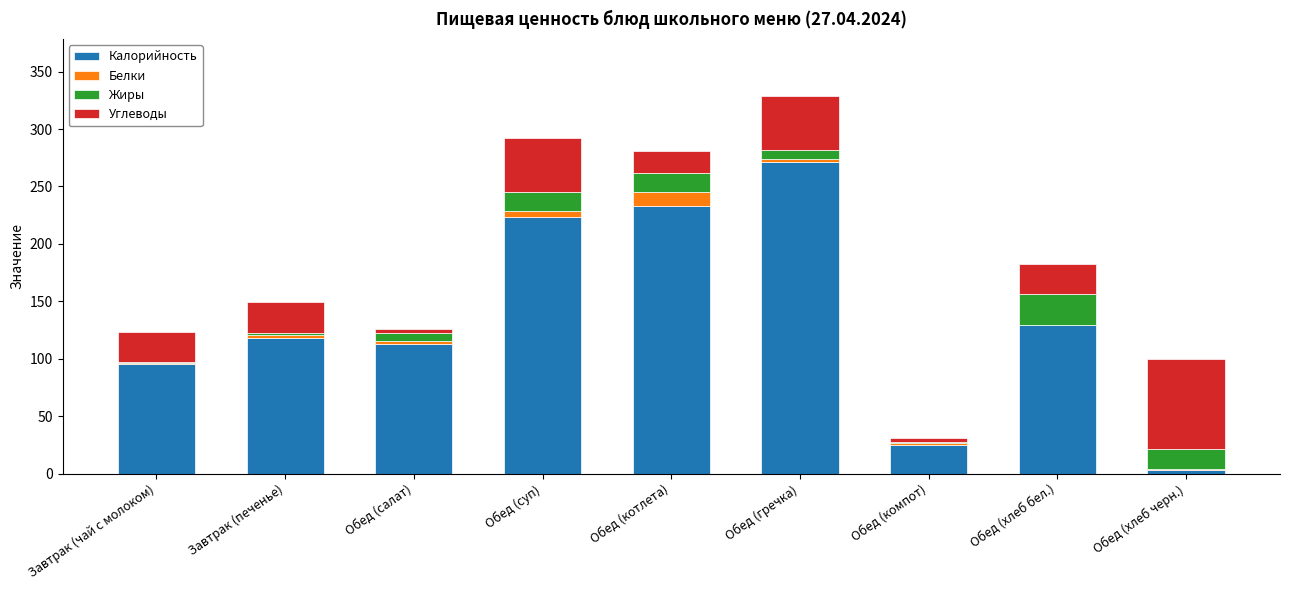

What is the approximate value of Калорийность at Обед (хлеб бел.)?

129.0